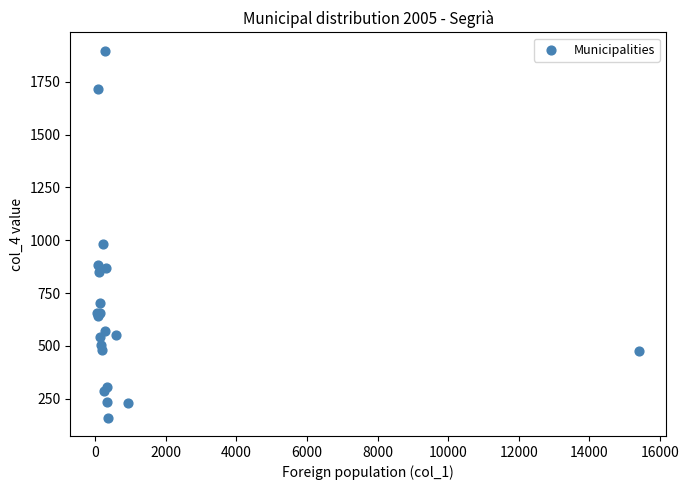

What Y value in the scatter plot is closest to 1028?

982